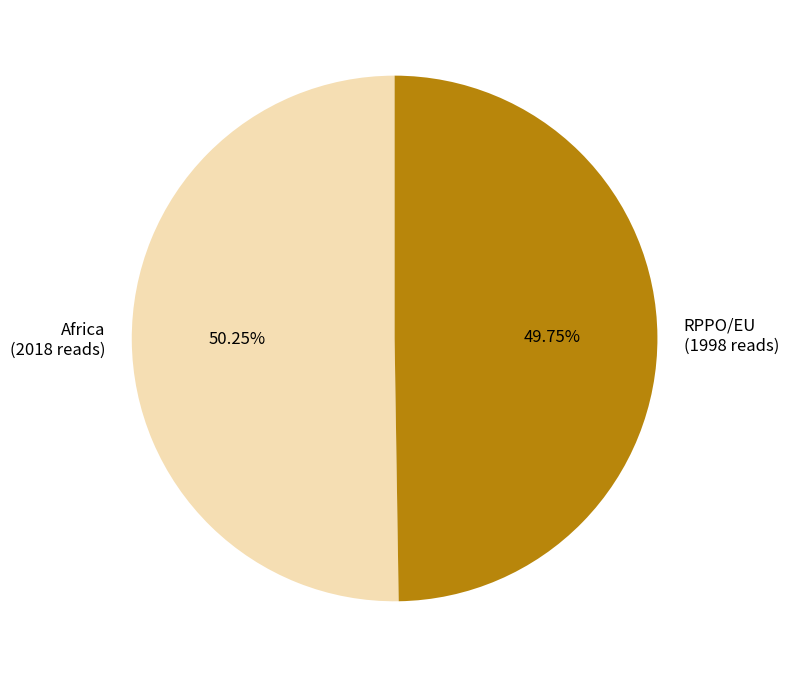

What percentage is NOT represented by RPPO/EU?

50.2%